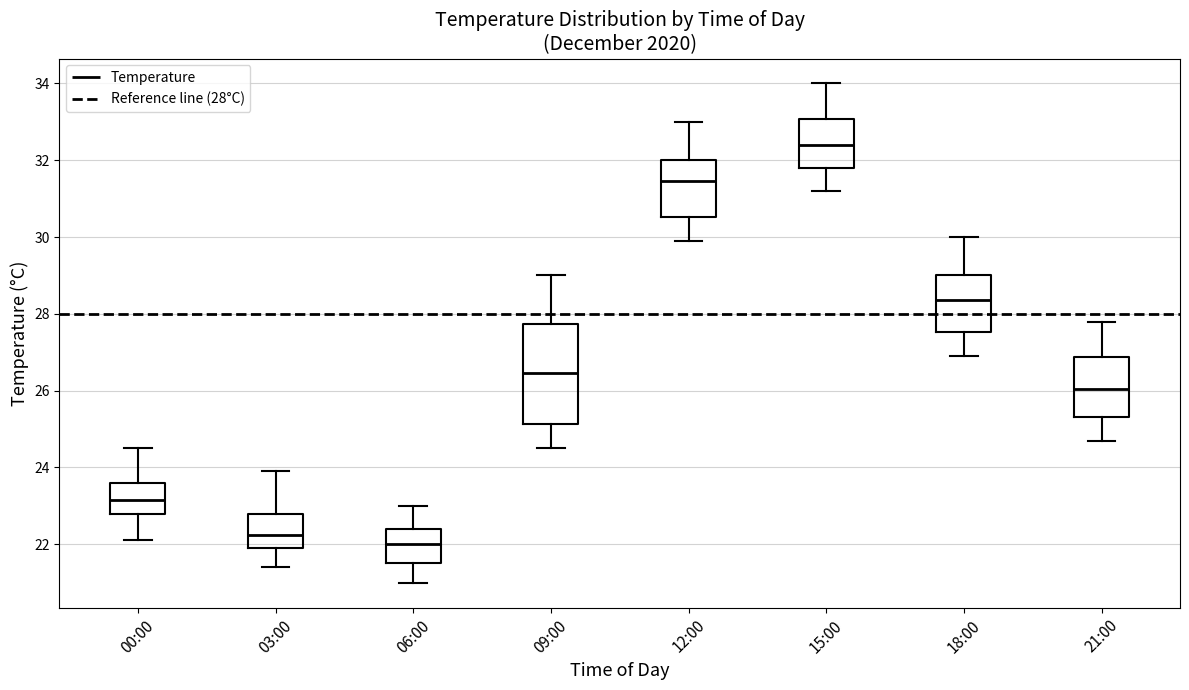

Reading left to right, read every box against the y-axis: the position of its median line, the range the box covers, and the ends of its whiskers. The values are not printed on the chart, so give them approximately, as read against the axis.

00:00: median 23.2, box 22.8 to 23.6, whiskers 22.2 to 24.6
03:00: median 22.2, box 22.0 to 22.8, whiskers 21.4 to 24.0
06:00: median 22.0, box 21.6 to 22.4, whiskers 21.0 to 23.0
09:00: median 26.4, box 25.2 to 27.8, whiskers 24.6 to 29.0
12:00: median 31.4, box 30.6 to 32.0, whiskers 30.0 to 33.0
15:00: median 32.4, box 31.8 to 33.0, whiskers 31.2 to 34.0
18:00: median 28.4, box 27.6 to 29.0, whiskers 27.0 to 30.0
21:00: median 26.0, box 25.4 to 26.8, whiskers 24.8 to 27.8